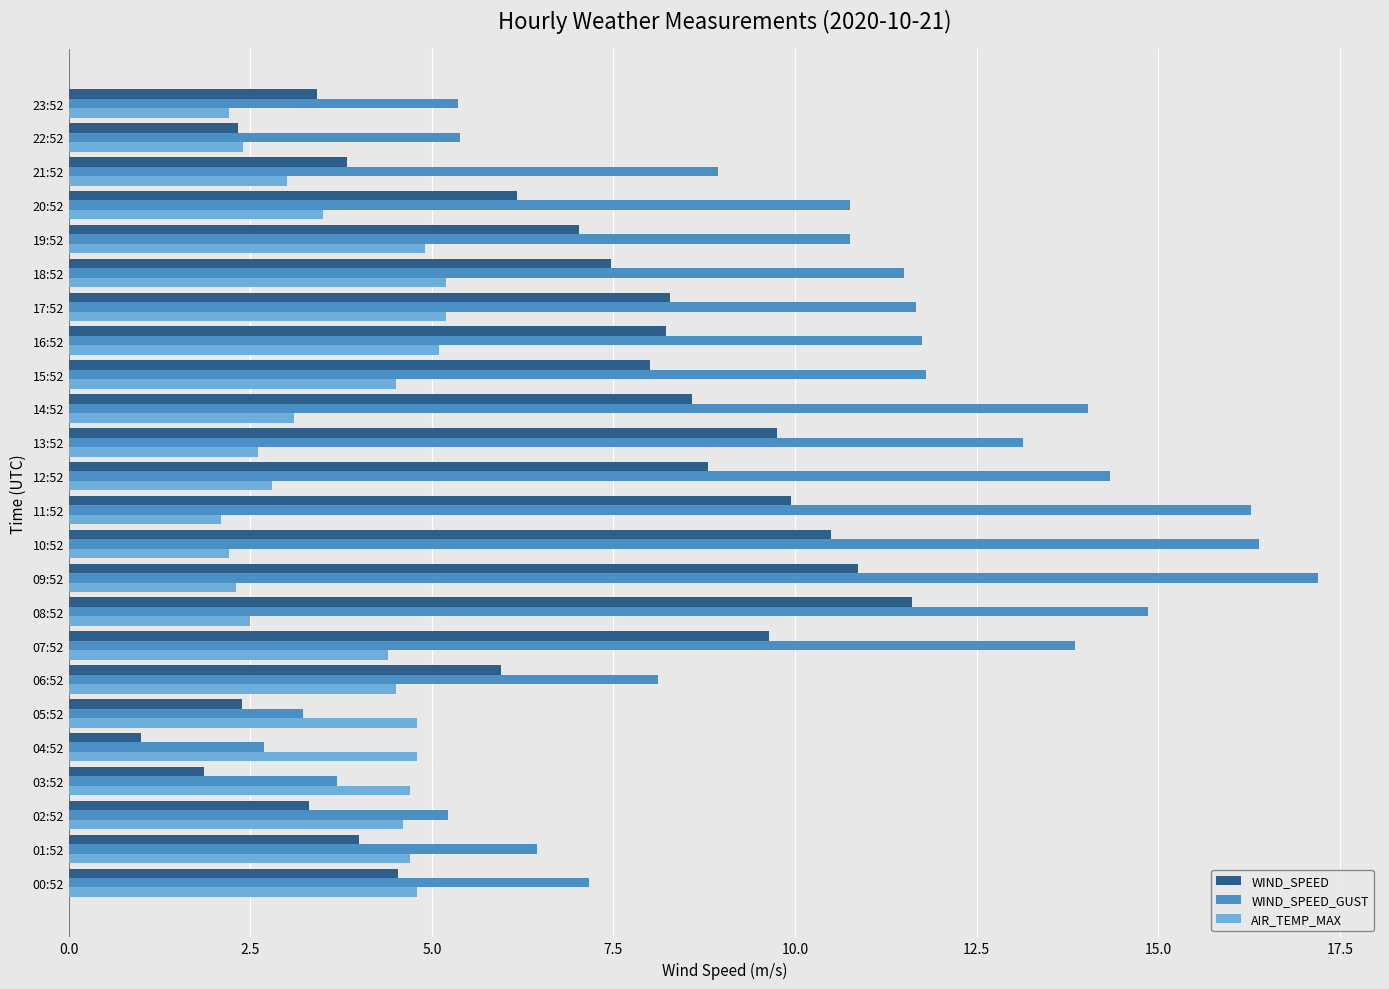

What is the difference between the highest and lowest values at 22:52?

3.1